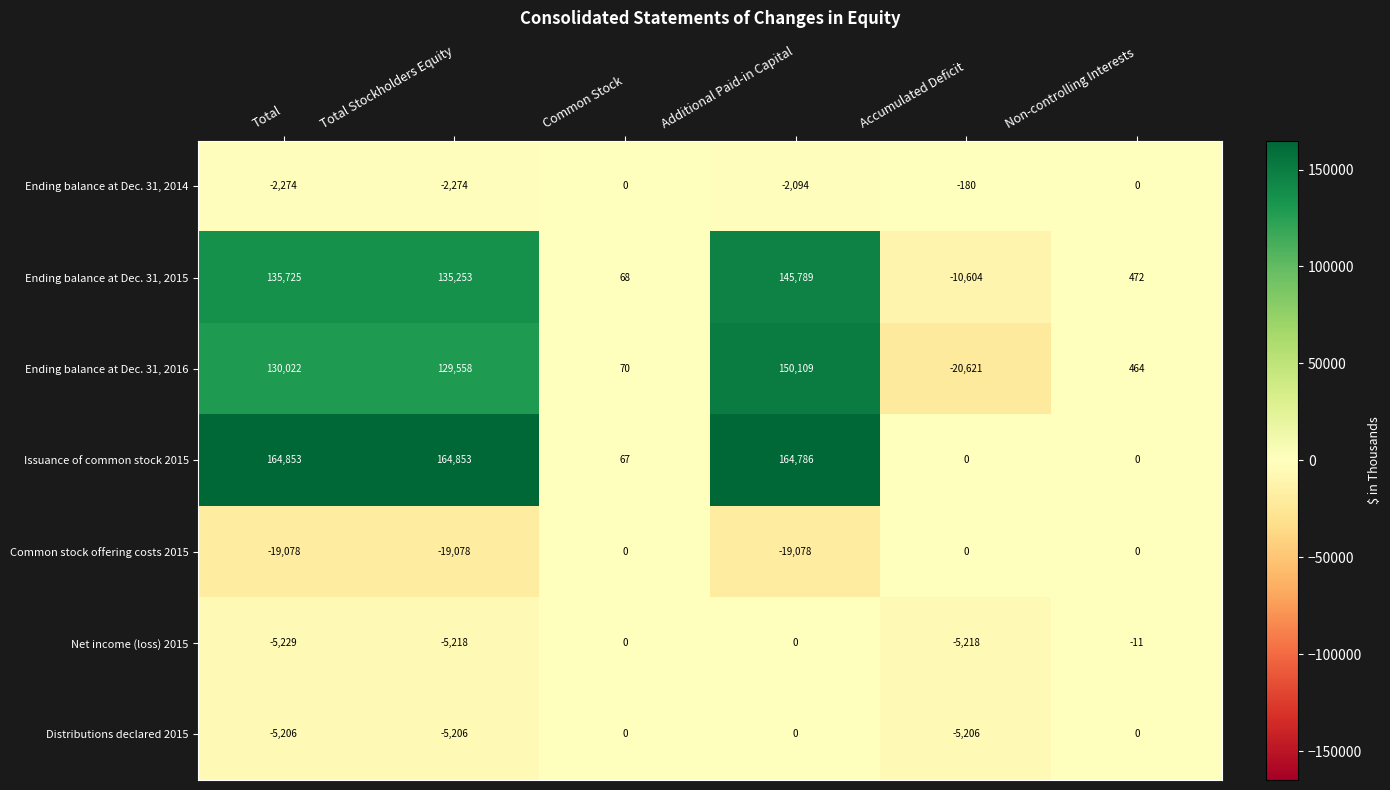

At which category is the sum across all series the highest?

Additional Paid-in Capital